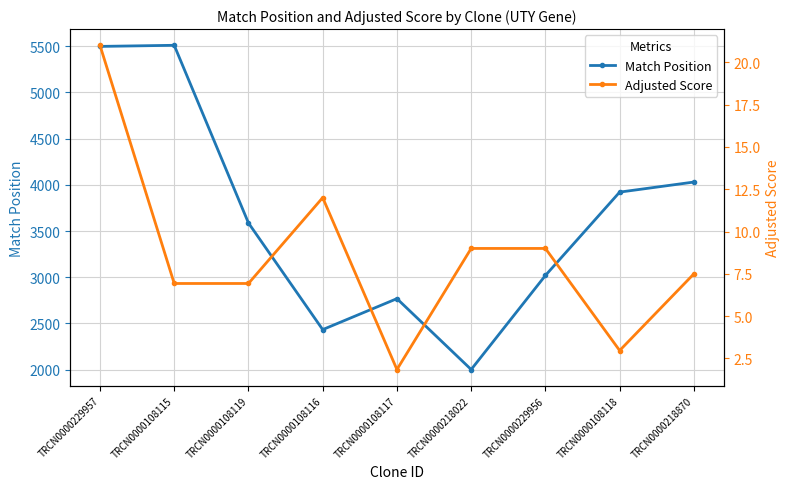

Reading left to right, transcribe all the data shown in this chart.

Match Position: 5498.0	5510.0	3587.0	2433.0	2768.0	2001.0	3019.0	3921.0	4030.0
Adjusted Score: 21.0	6.9	6.9	12.0	1.8	9.0	9.0	3.0	7.5